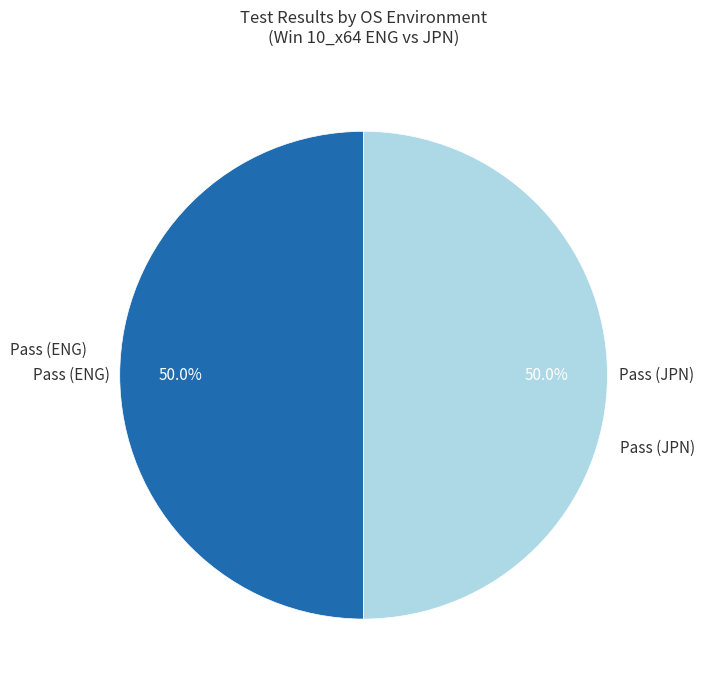

Approximately how many times larger is the value at Pass (ENG) compared to Pass (JPN)?

1.0